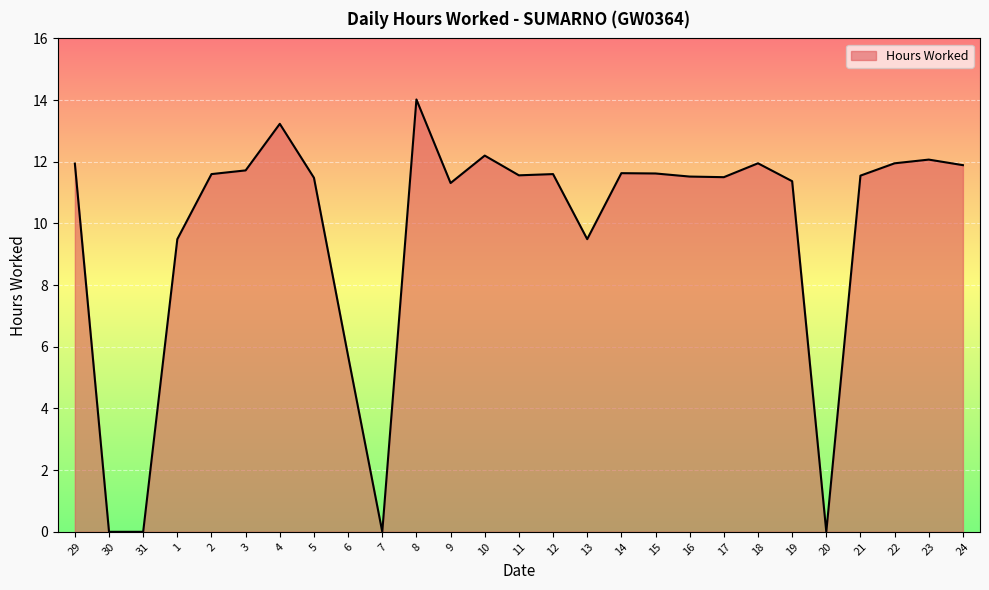

What position from the right is 18?

7